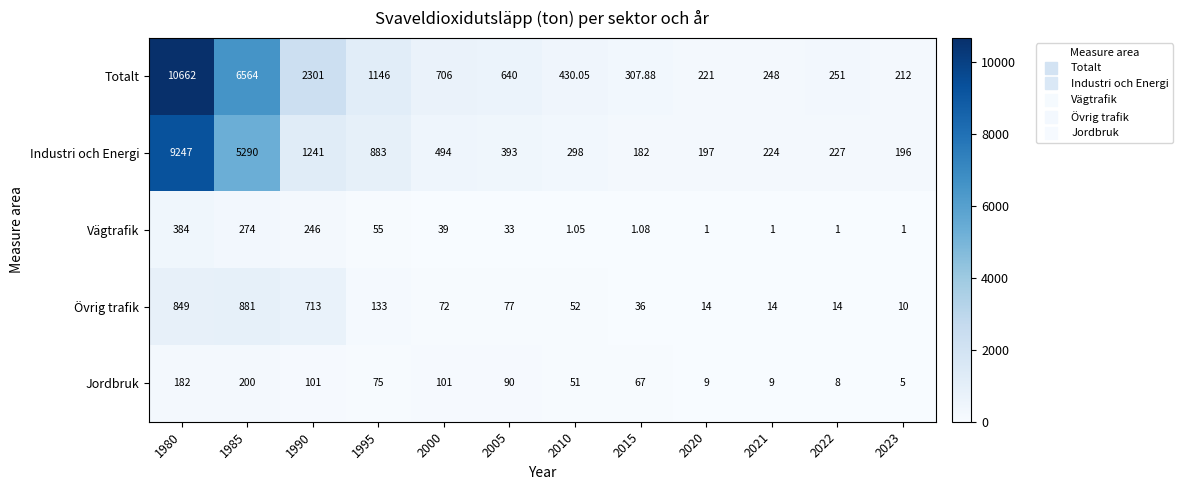

Which series has the widest spread of values?

Totalt